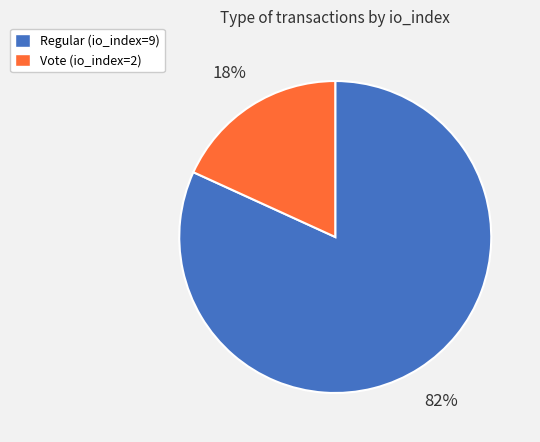

Is the sum of Vote (io_index=2) and Regular (io_index=9) greater than half?

Yes